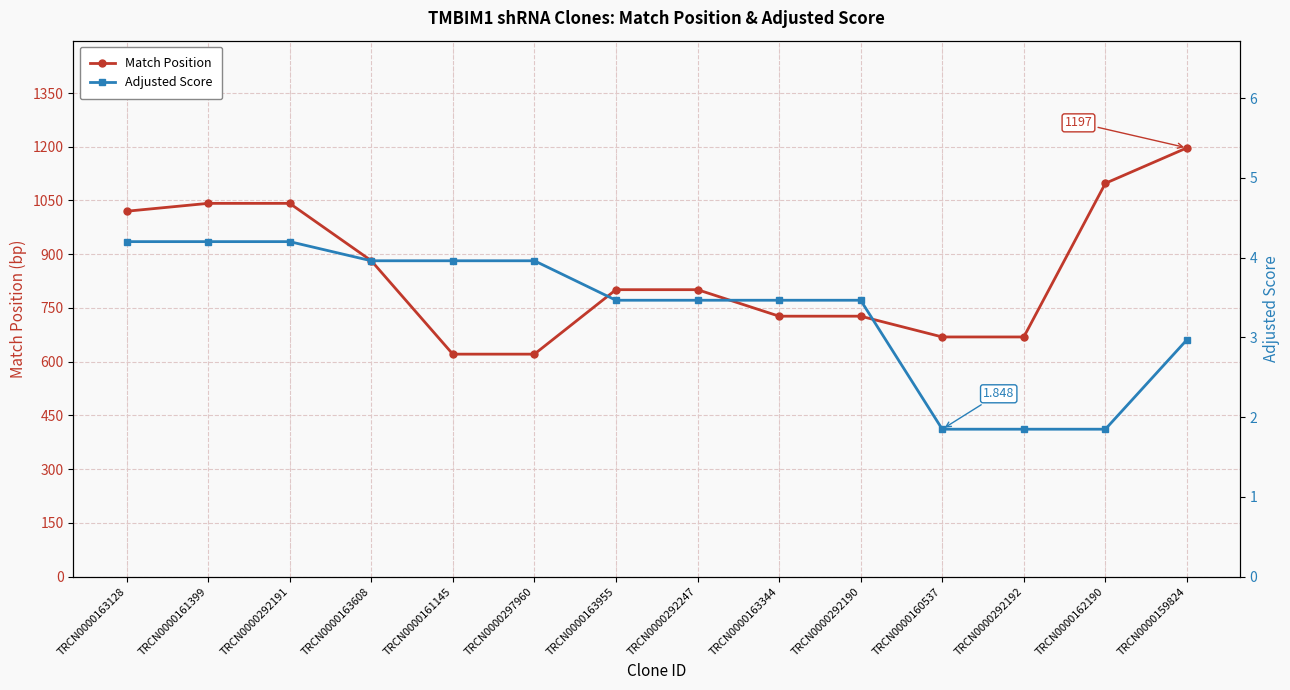

What is the difference between the Match Position values at TRCN0000292191 and TRCN0000292190?

315